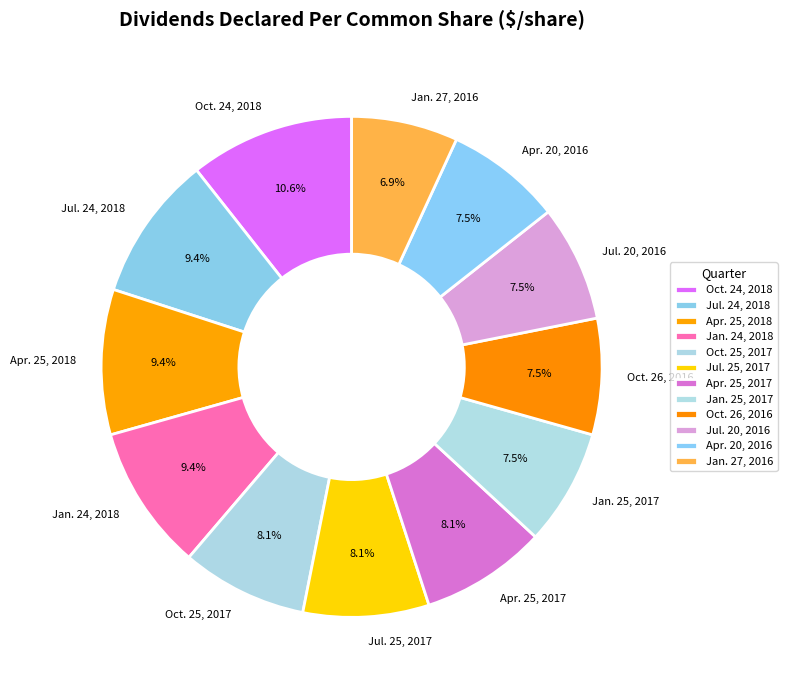

What percentage is NOT represented by Jul. 20, 2016?

92.5%